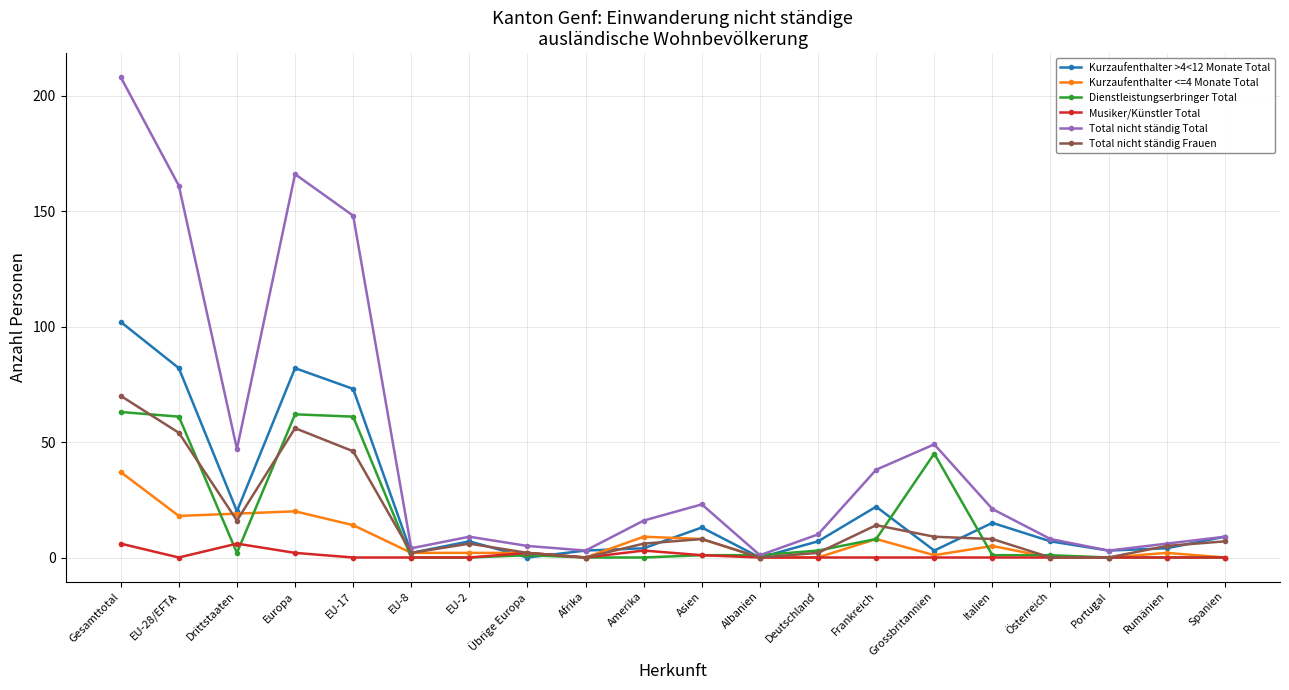

What position from the left is Albanien?

12